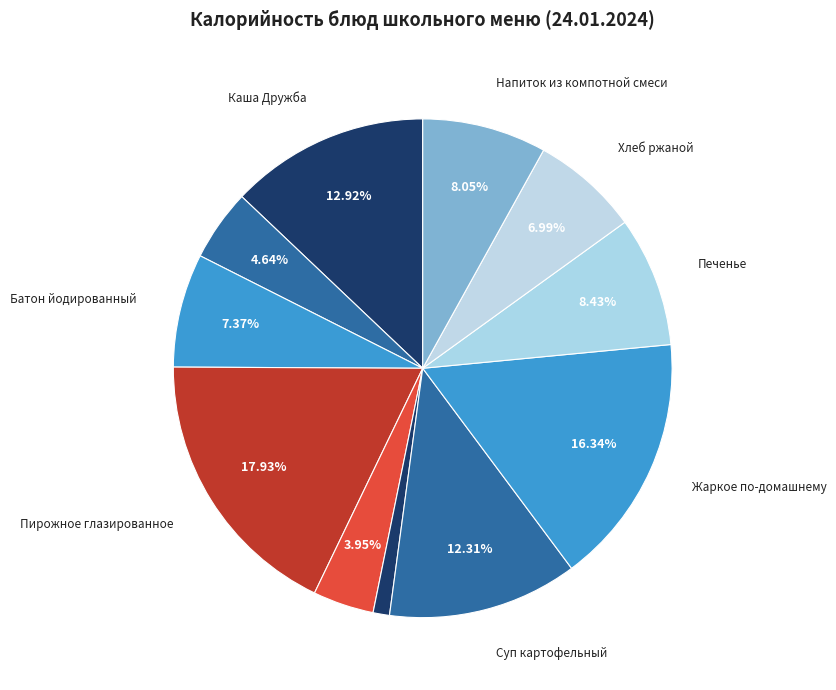

Is there a majority slice in this chart?

No